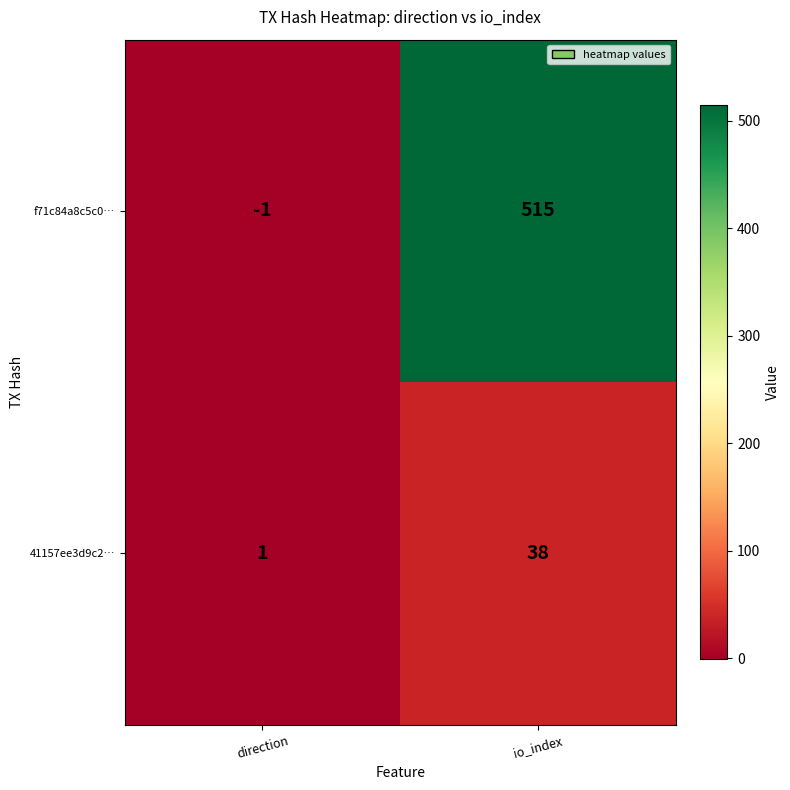

What is the sum of all f71c84a8c5c0… values?

514